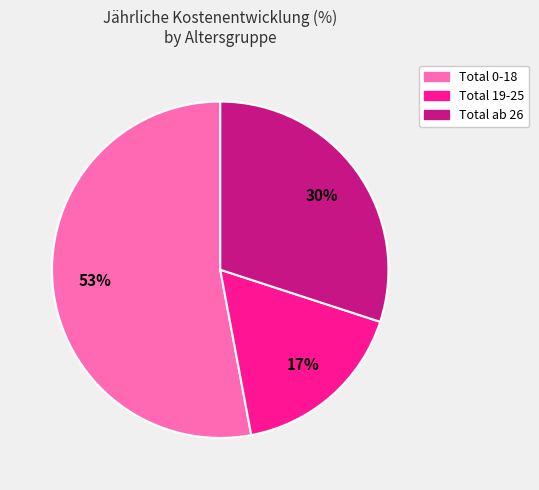

The Total ab 26 slice represents 45% of the pie. True or false?

False